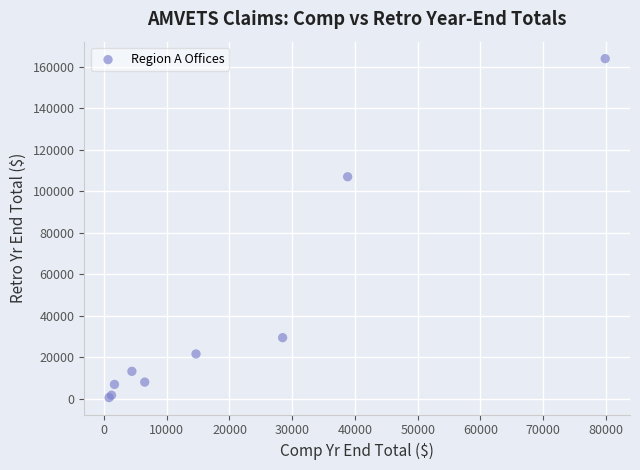

What Y value in the scatter plot is closest to 82243?

106954.6